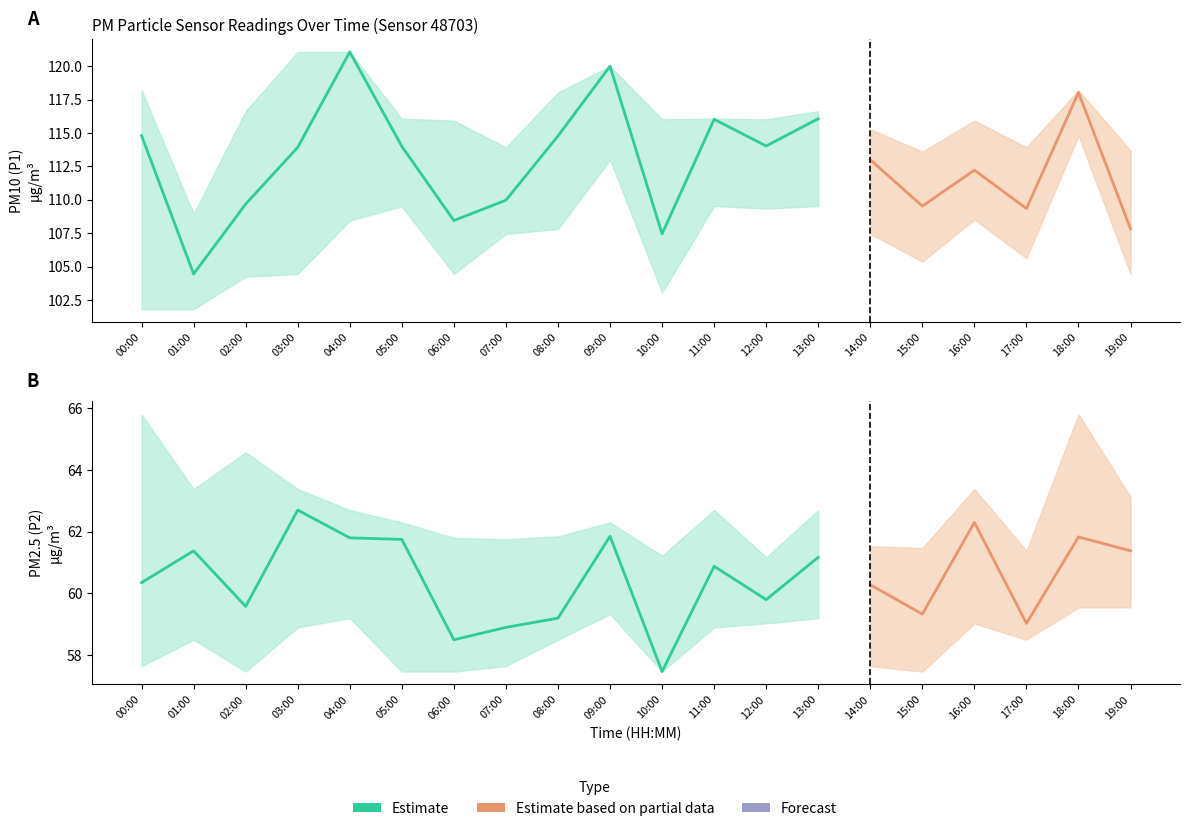

How many categories are shown in the chart?

20